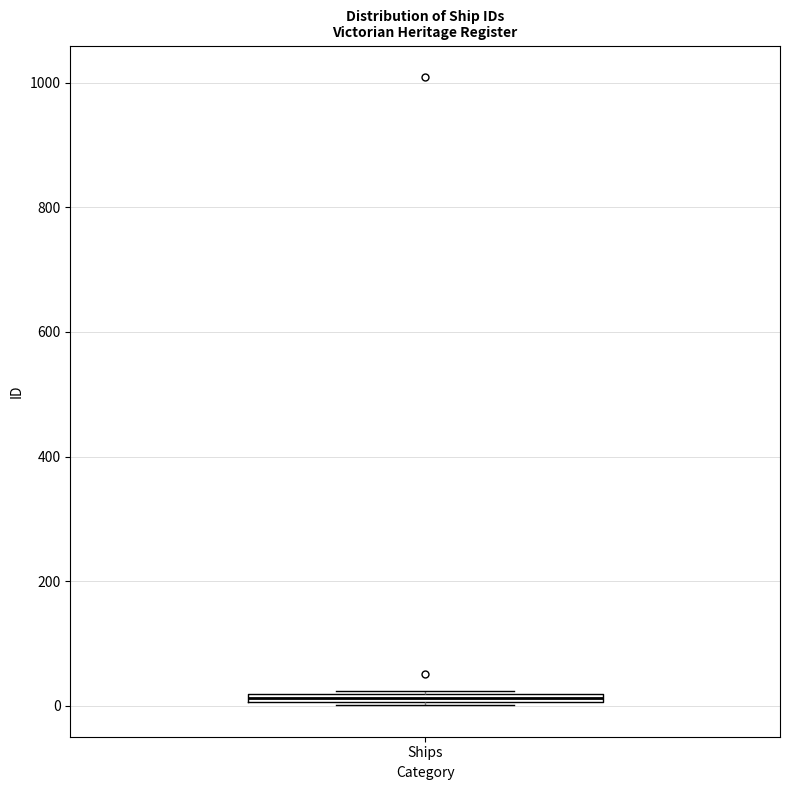

Where is the upper edge of the box for Ships on the y-axis? The values are not printed on the chart, so give them approximately, as read against the axis.

20